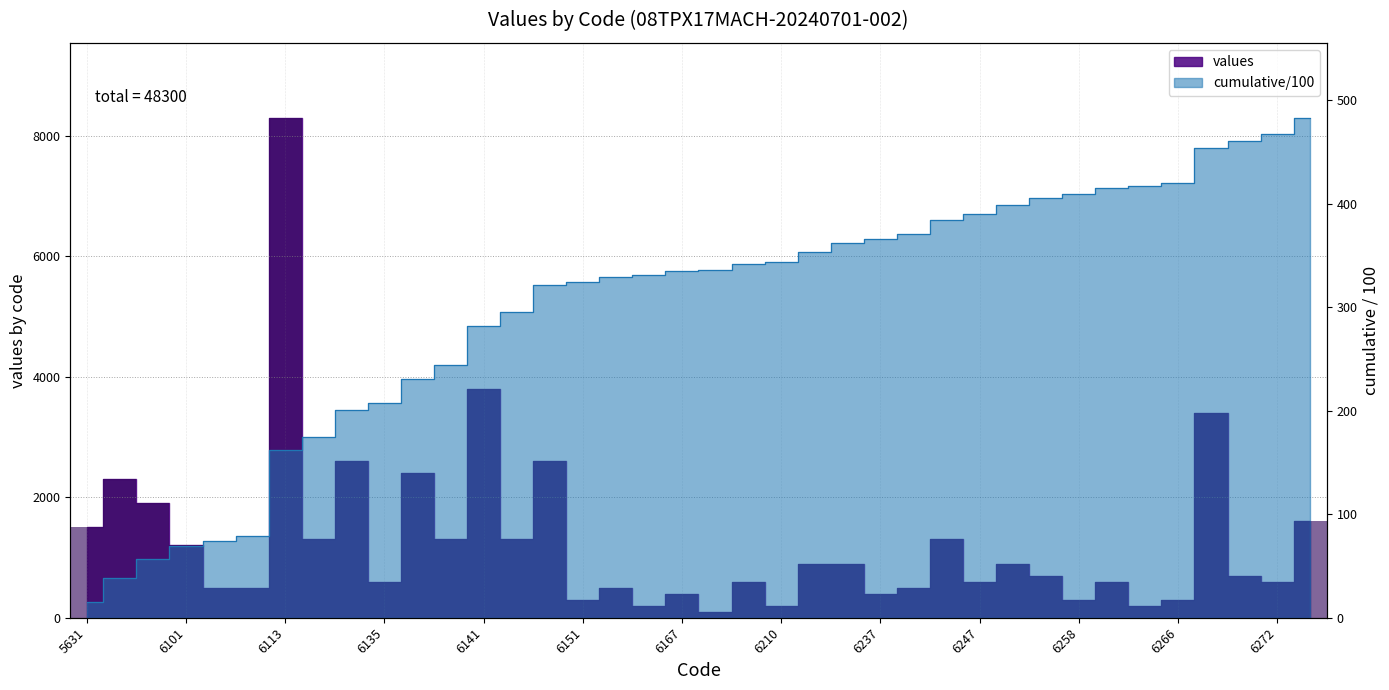

Where does the data first go above 700?

5631